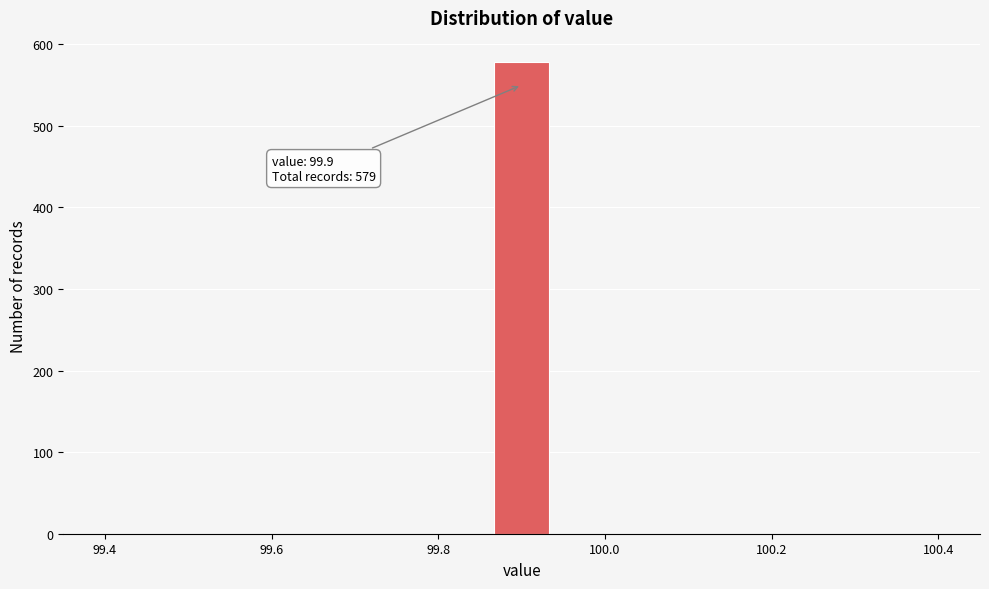

Around what value on the x-axis is the tallest bar? Give the approximate position of its centre, as read against the axis.

99.90